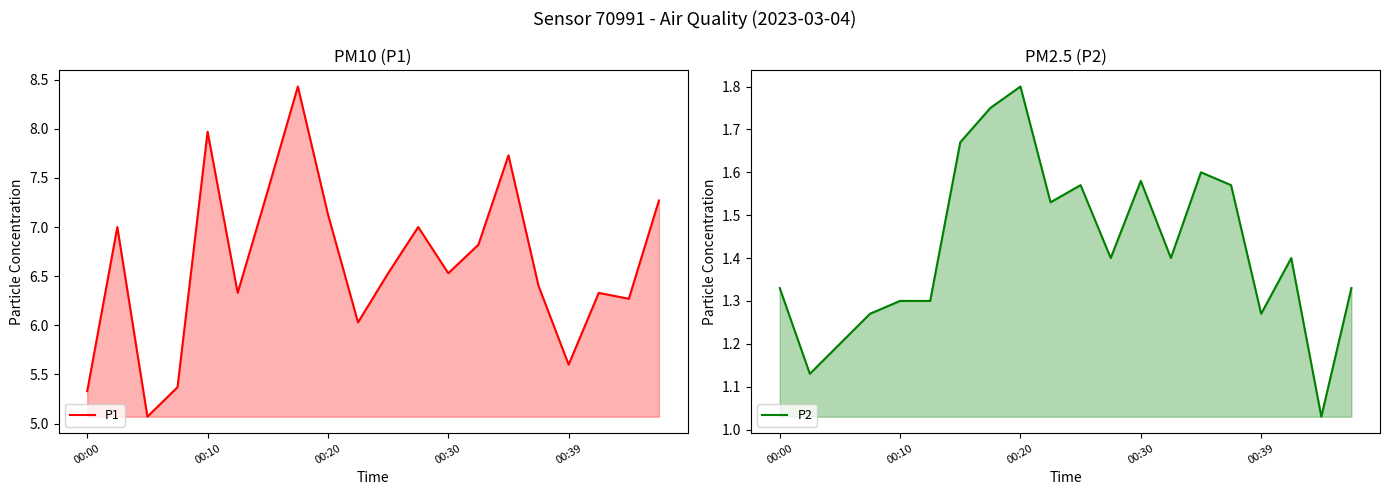

What is the total value across all series at 19?

8.6